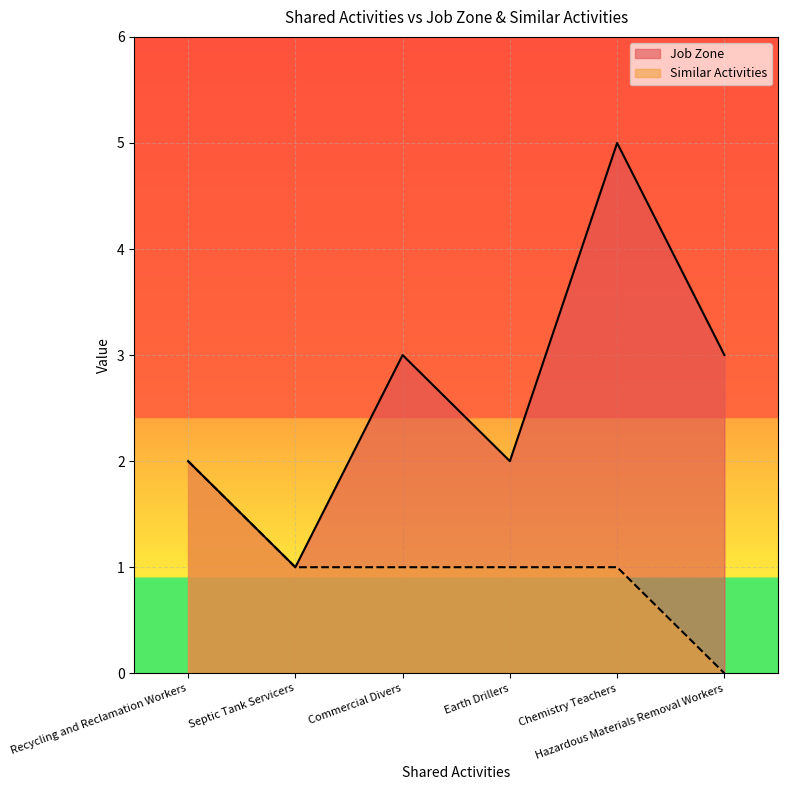

What is the difference between the Job Zone values at Earth Drillers and Chemistry Teachers?

3